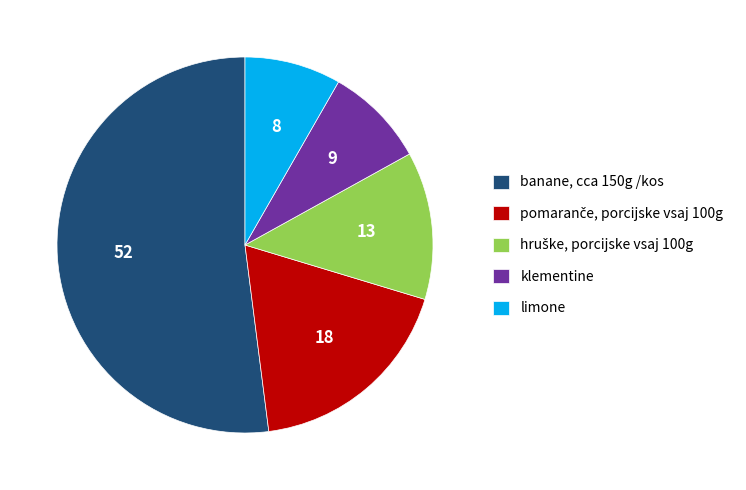

What is the ratio of the value at banane, cca 150g /kos to the value at limone?

6.3